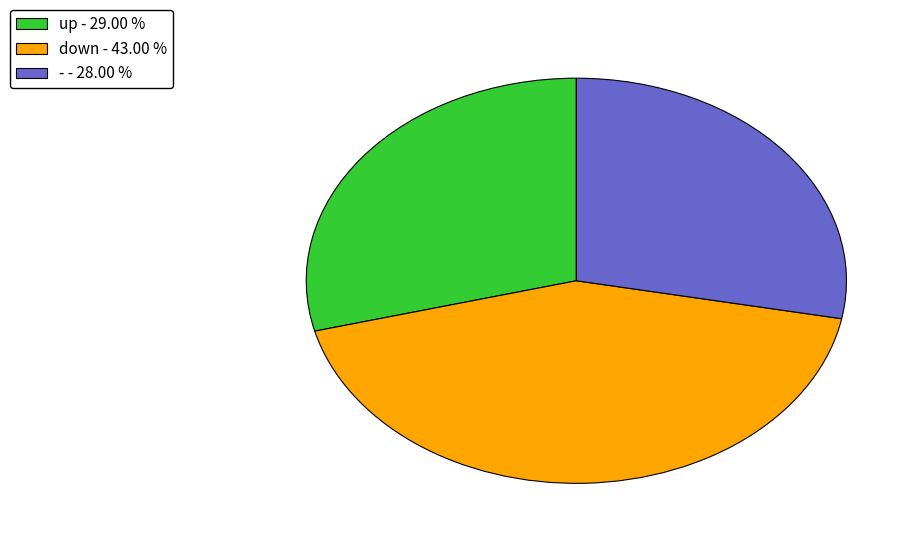

Is there a majority slice in this chart?

No